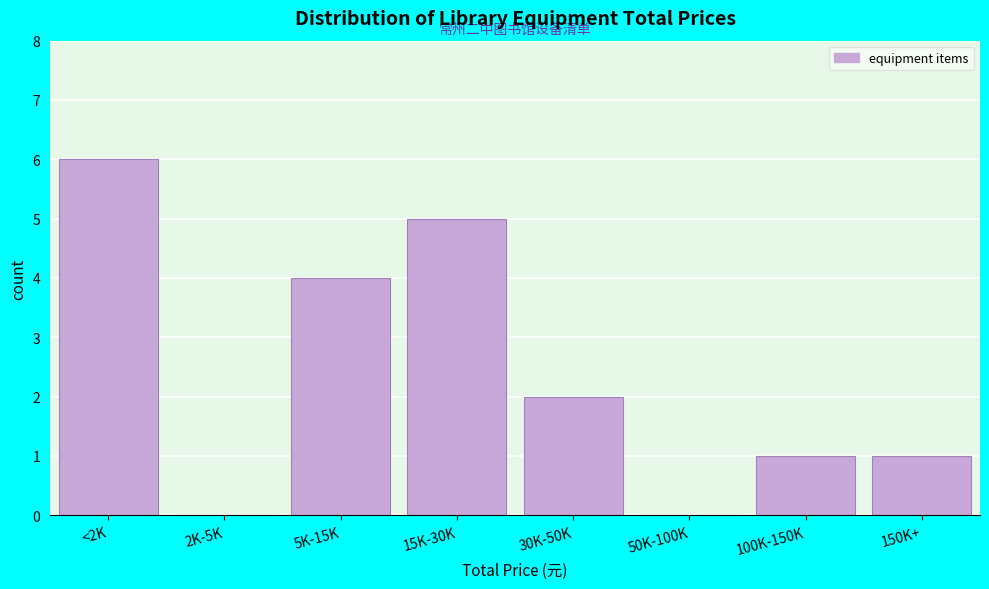

Reading right to left, transcribe all the data shown in this chart.

150K+=1	100K-150K=1	50K-100K=0	30K-50K=2	15K-30K=5	5K-15K=4	2K-5K=0	<2K=6